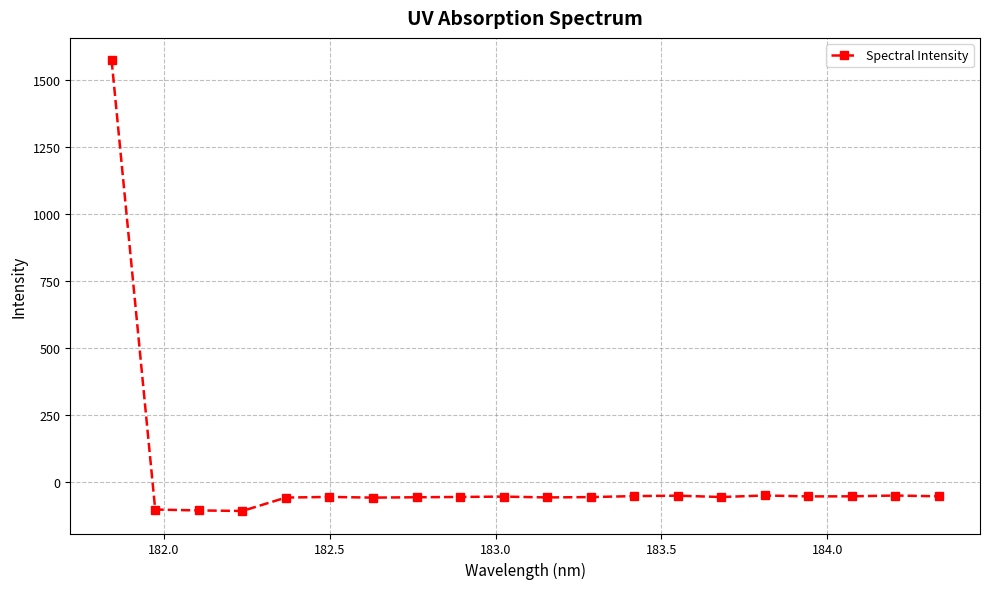

What is the average value?

18.3